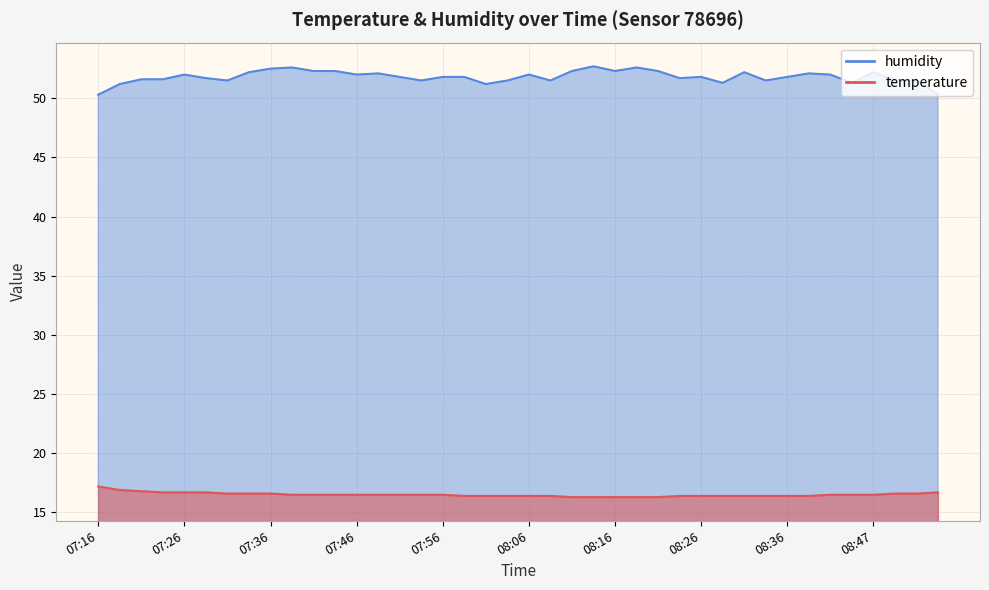

Rank the series at 08:44 from highest to lowest value.

humidity, temperature